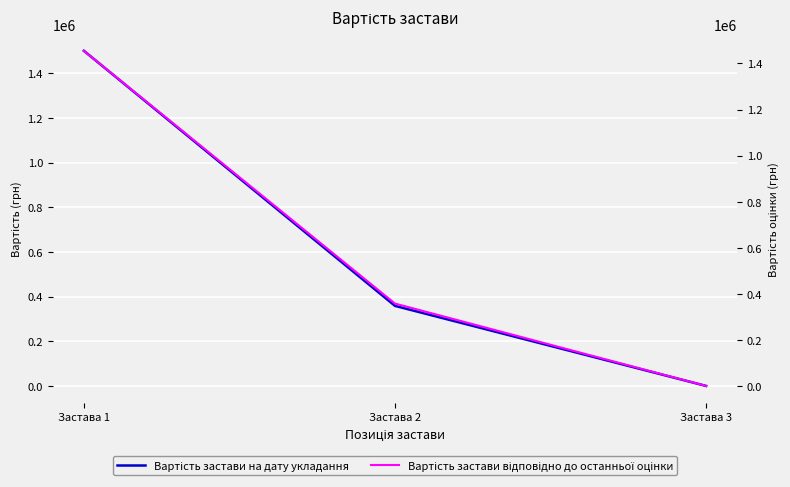

Reading left to right, extract all data points from this chart.

Вартість застави на дату укладання: Застава 1=1500300	Застава 2=358373	Застава 3=0
Вартість застави відповідно до останньої оцінки: Застава 1=1454900	Застава 2=357500	Застава 3=0